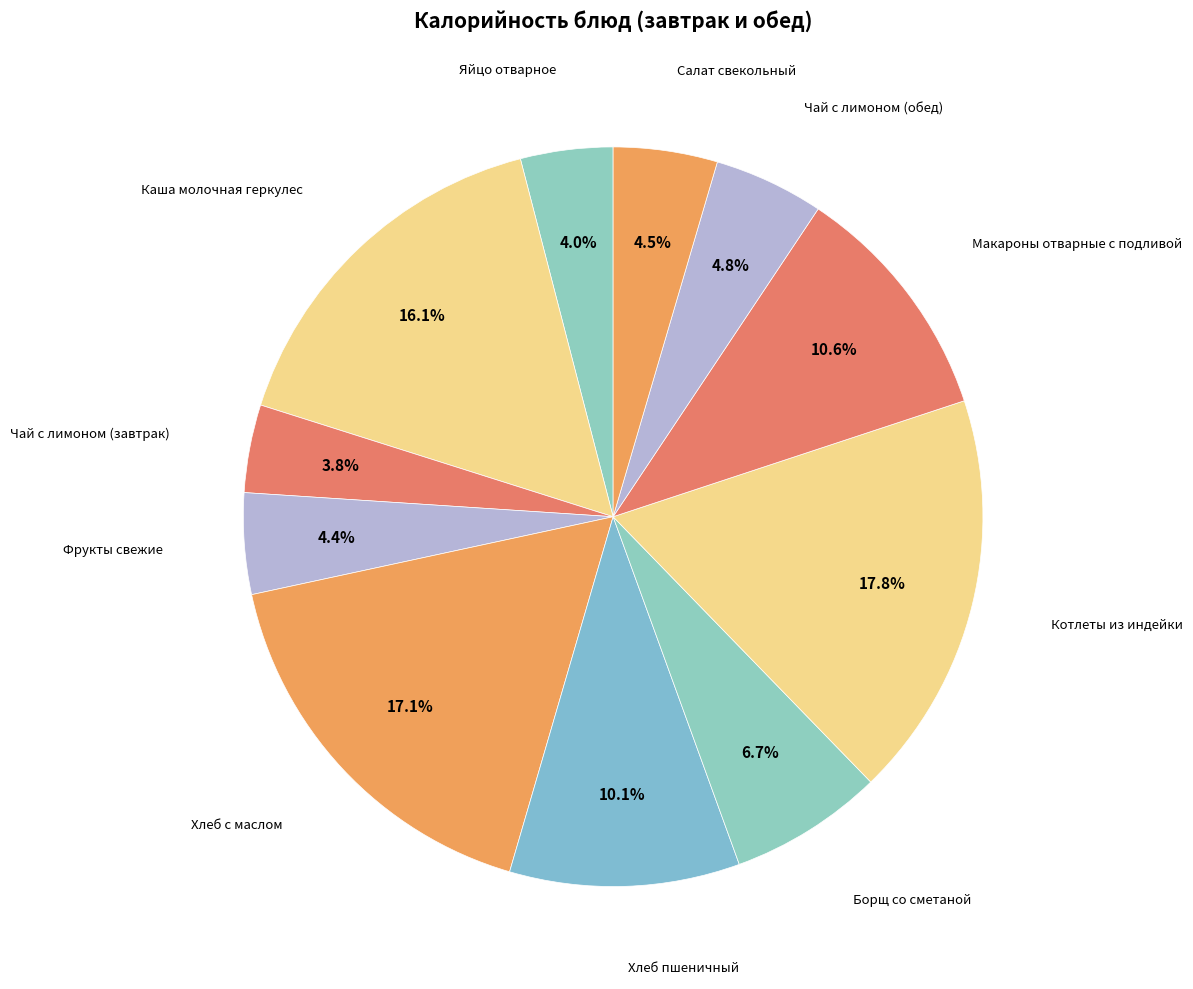

How many slices are in this pie chart?

11